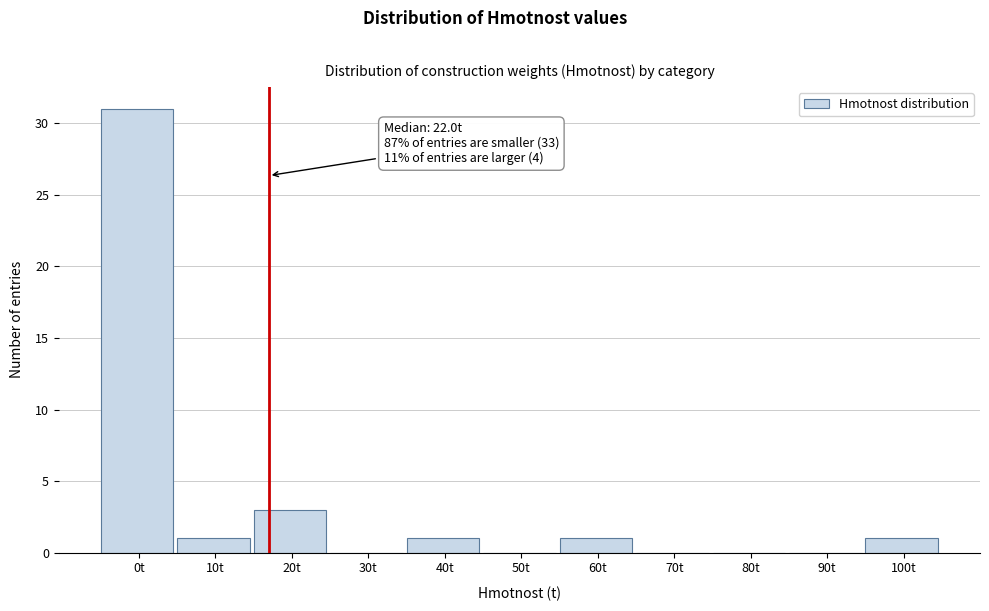

Reading right to left, extract all data points from this chart.

100t=1	90t=0	80t=0	70t=0	60t=1	50t=0	40t=1	30t=0	20t=3	10t=1	0t=31